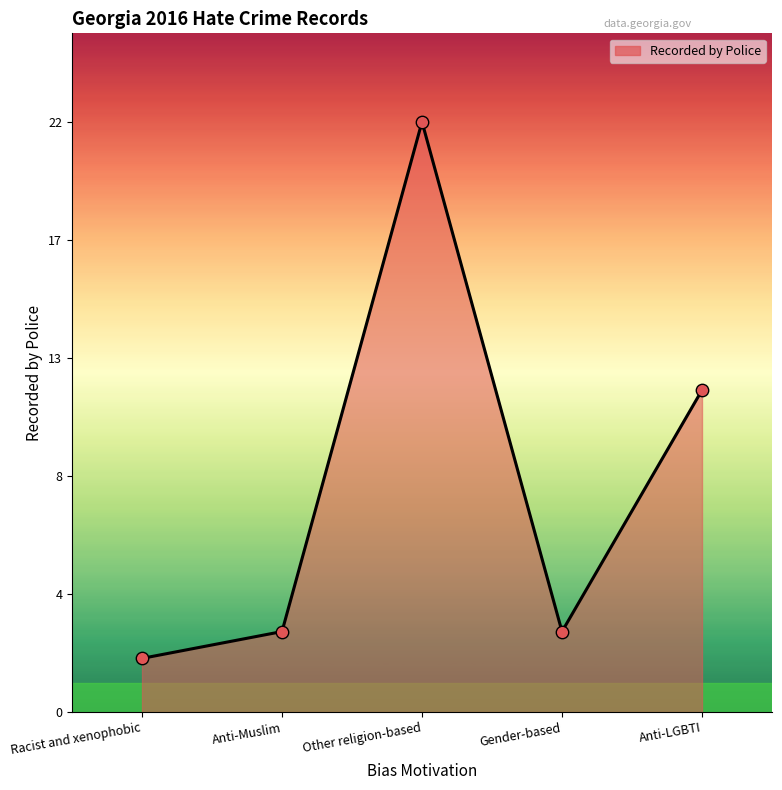

What is the ratio of the value at Racist and xenophobic to the value at Anti-Muslim?

0.7